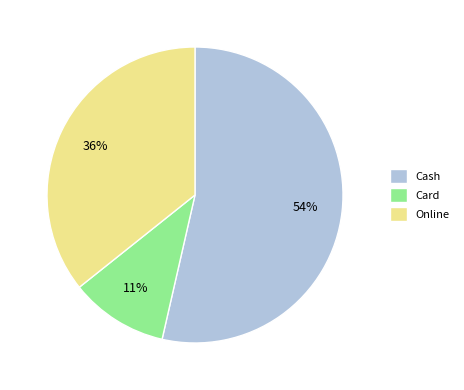

Combined, do Card and Cash account for over 50%?

Yes